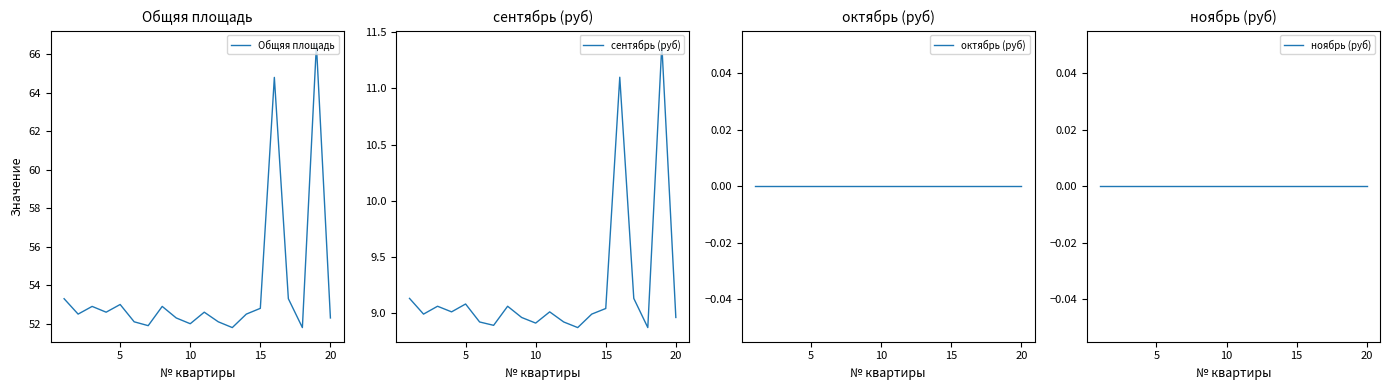

True or false: Общяя площадь has a value of 52.8 at 15.

True